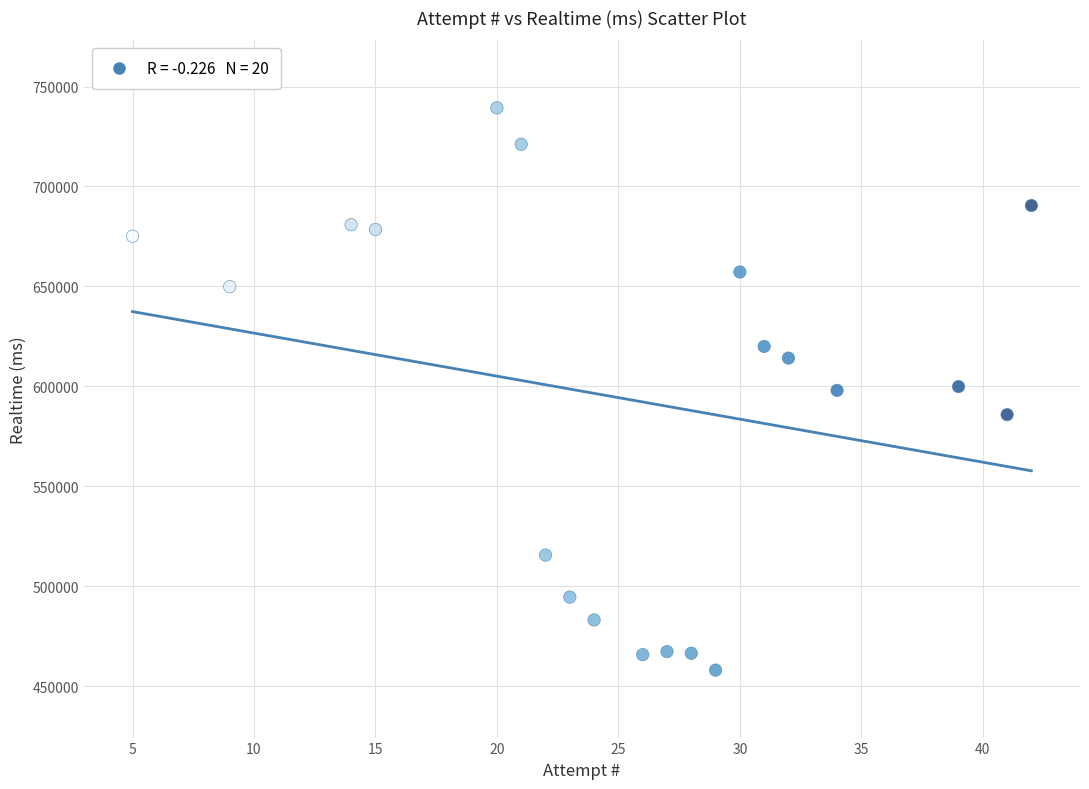

What is the range of Y values (max minus min)?

281299